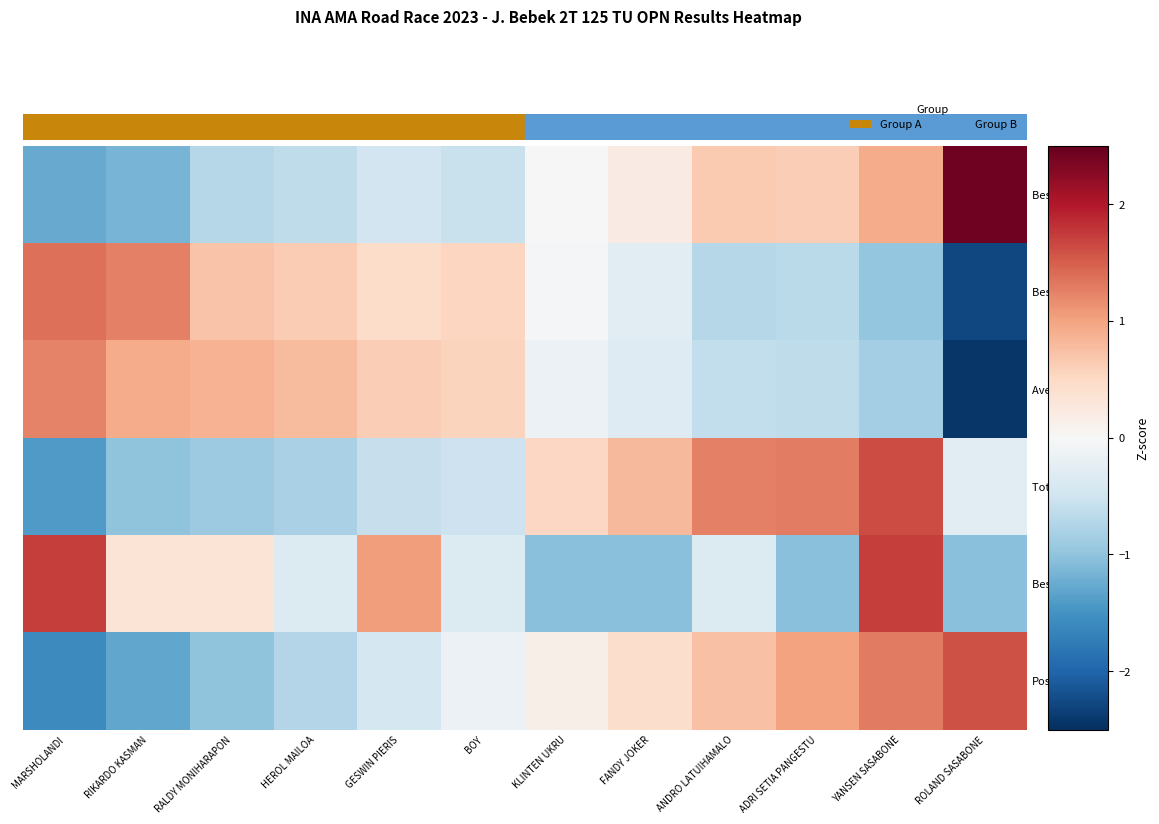

Count the number of data series in this chart.

6